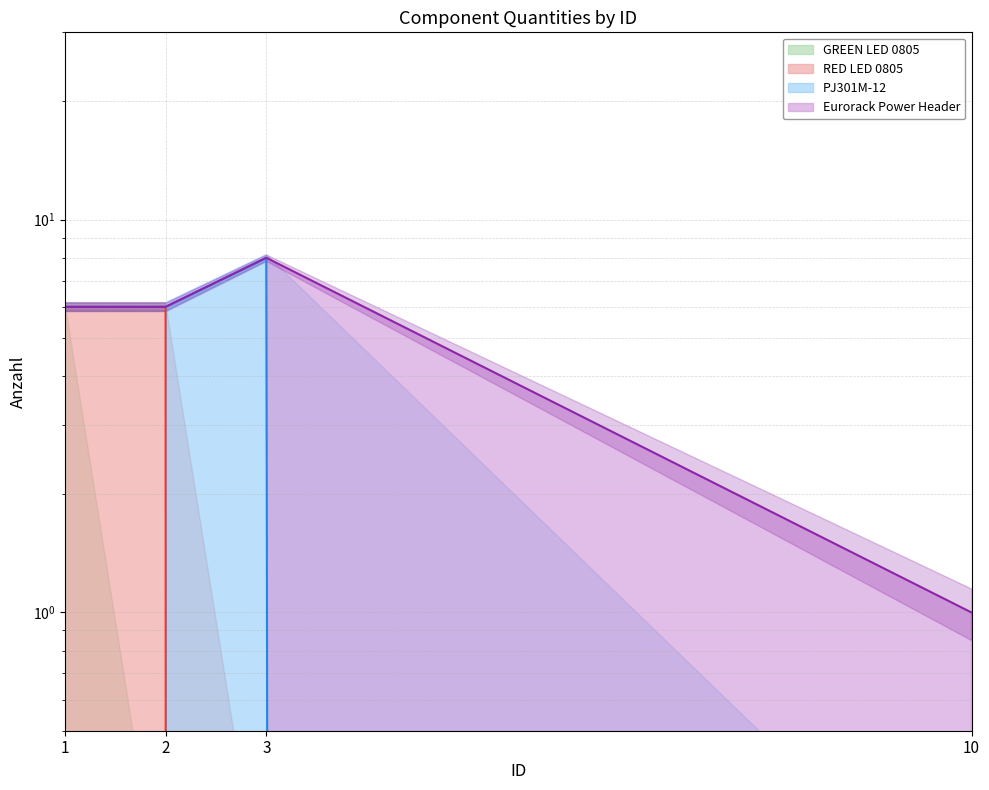

Is it true that Eurorack Power Header line equals 8 at 2?

False